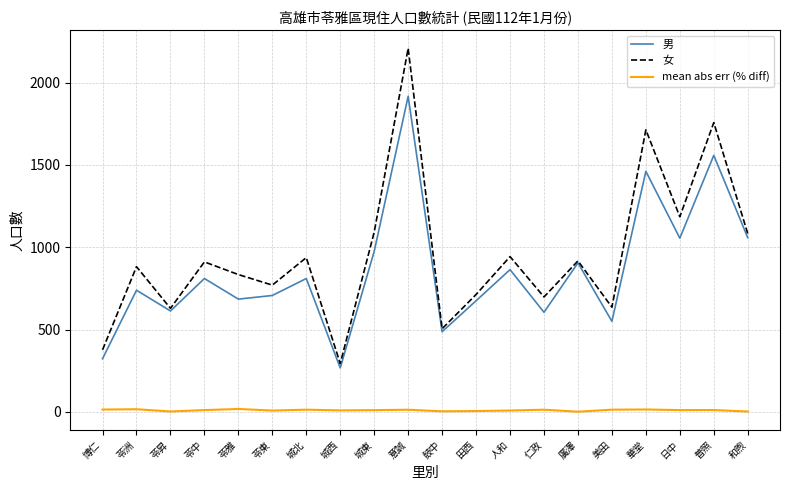

True or false: 男 and mean abs err (% diff) cross at least once.

False